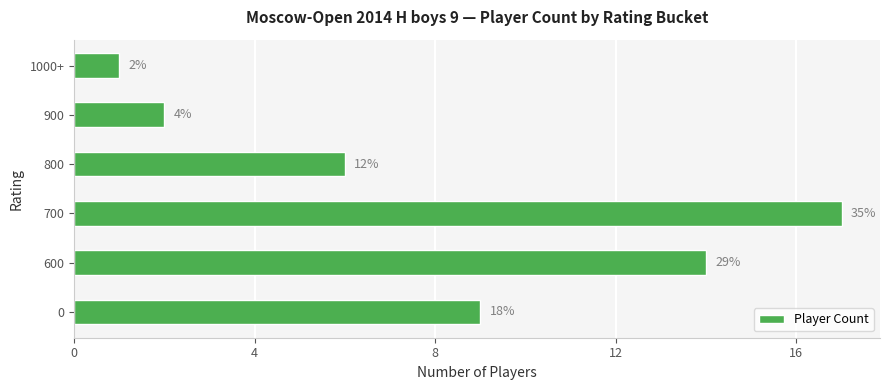

Are the bars grouped side by side (vs. stacked)?

No